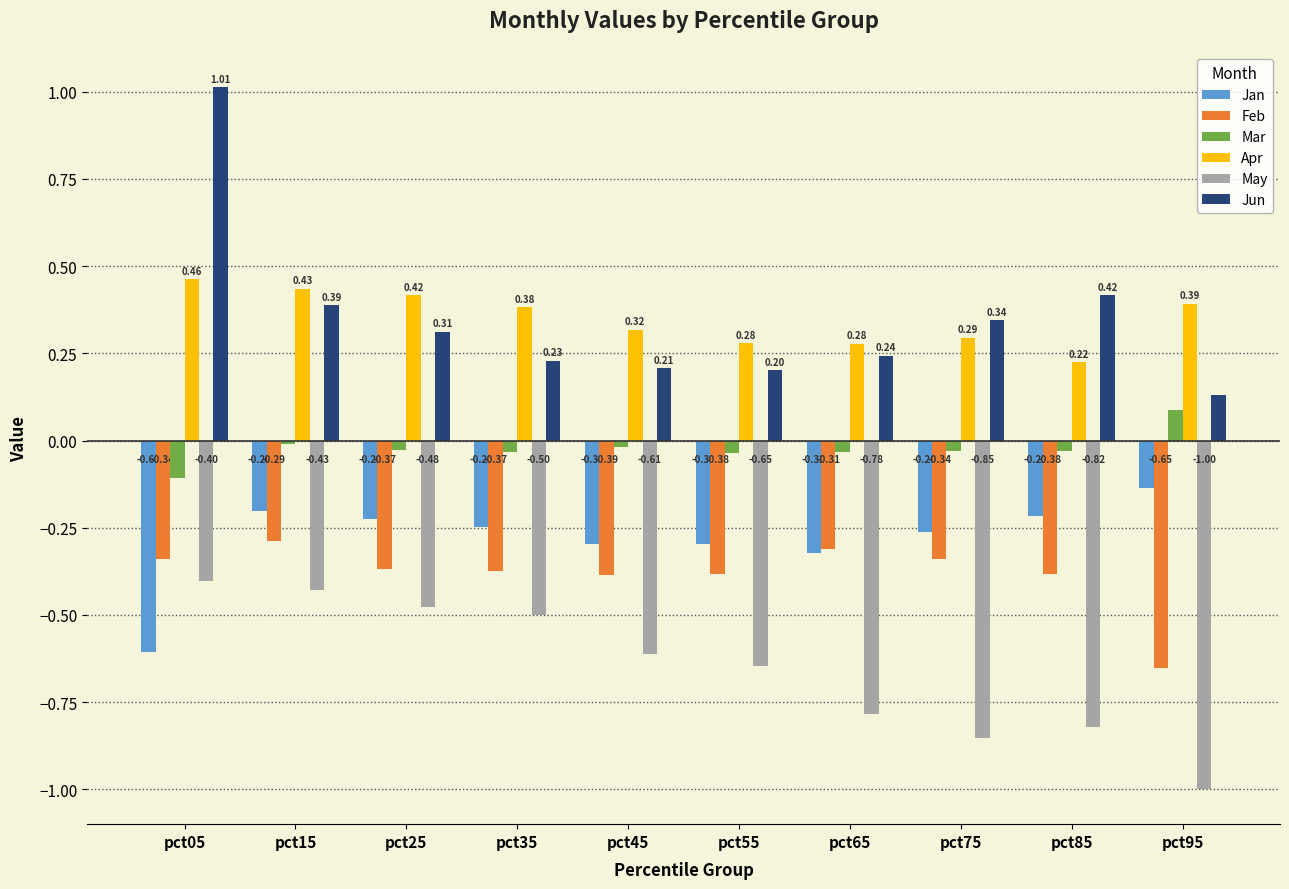

What is the average value of the Feb series?

-0.4